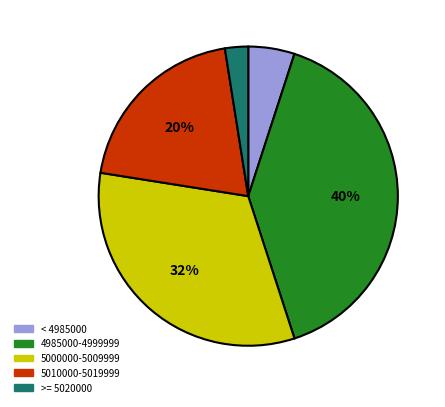

To the nearest percent, what portion does 22 represent?

3%